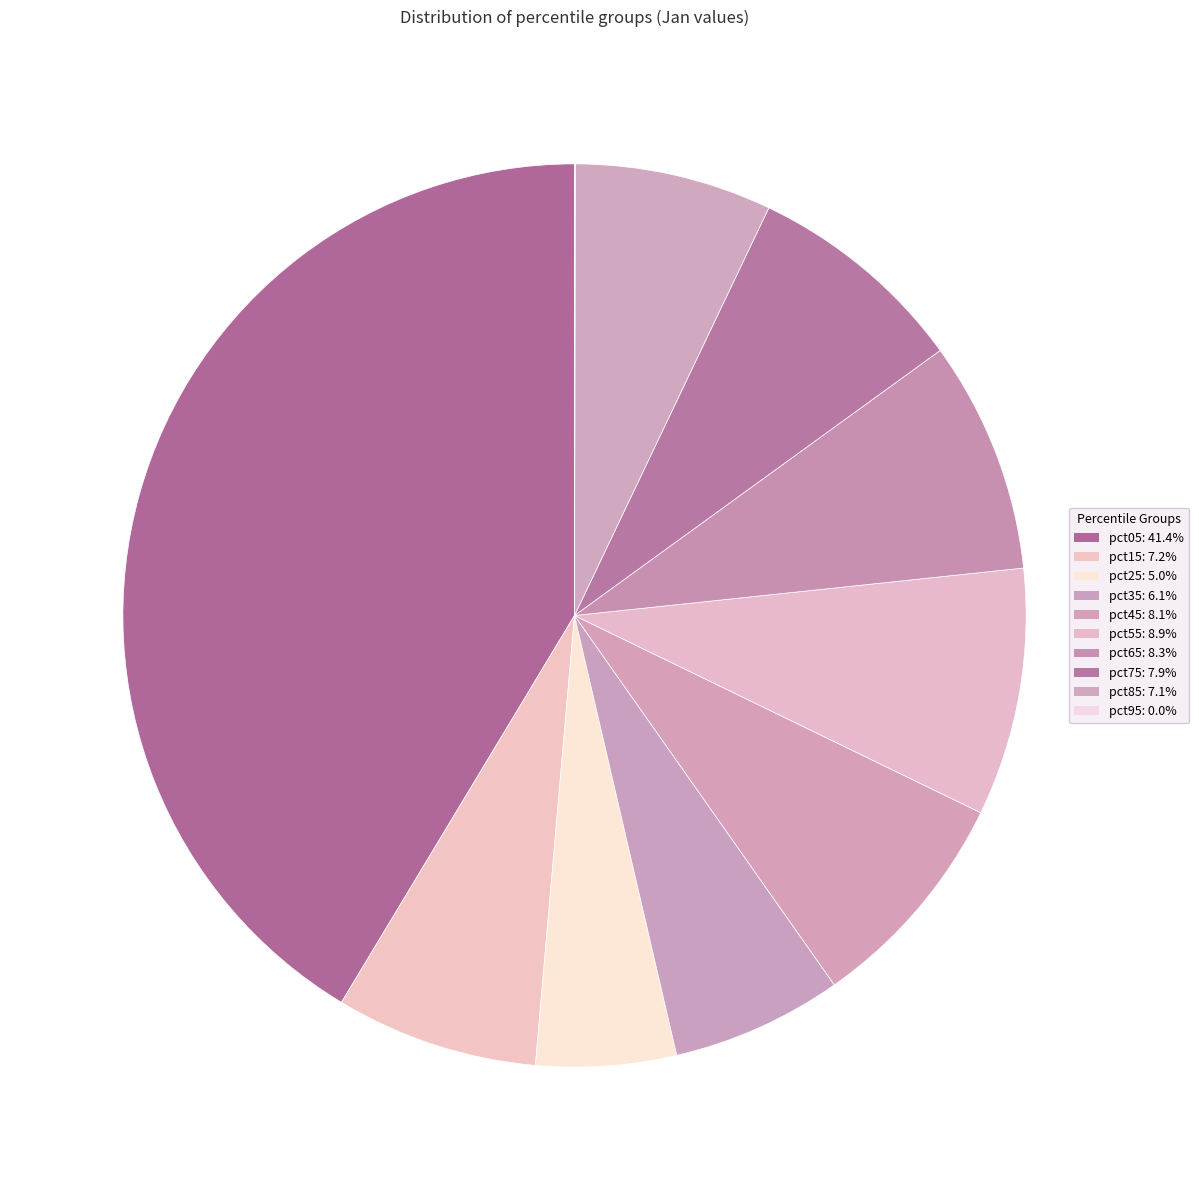

To the nearest percent, what portion does pct65 represent?

8%